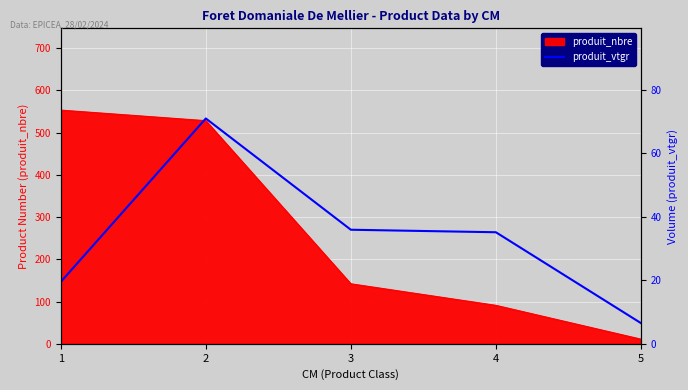

Reading left to right, extract all data points from this chart.

19.5	71.0	35.9	35.1	6.5